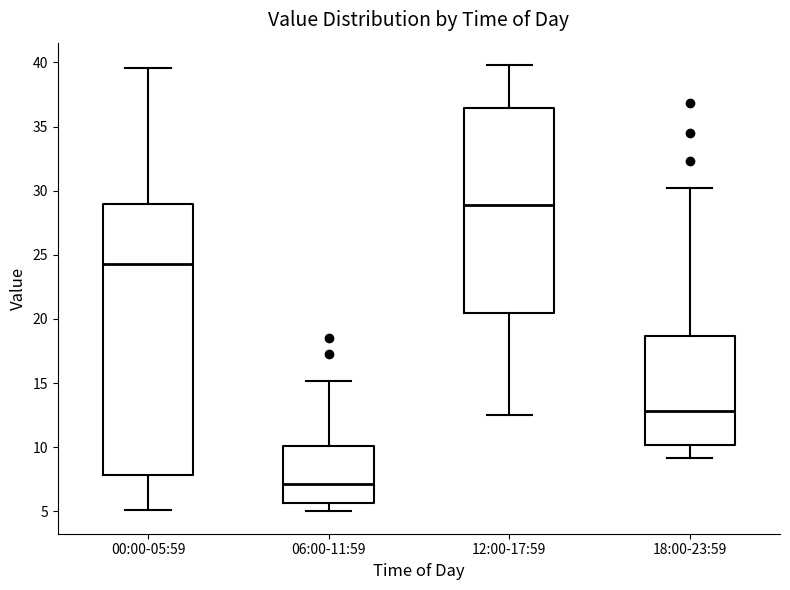

Which box's median line is the highest?

12:00-17:59